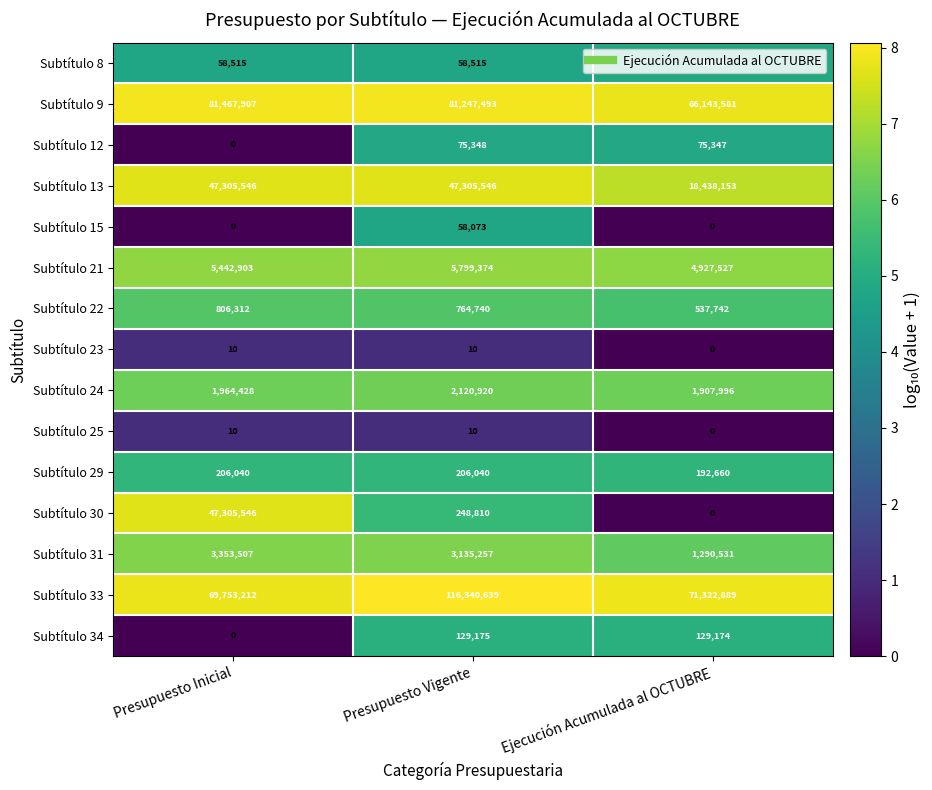

Is it true that Subtítulo 25 equals 10 at Presupuesto Inicial?

True